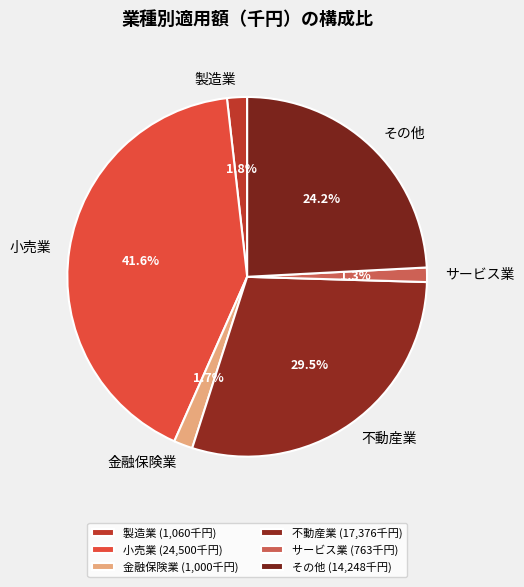

To the nearest percent, what is the difference between the largest and smallest slice percentages?

40%